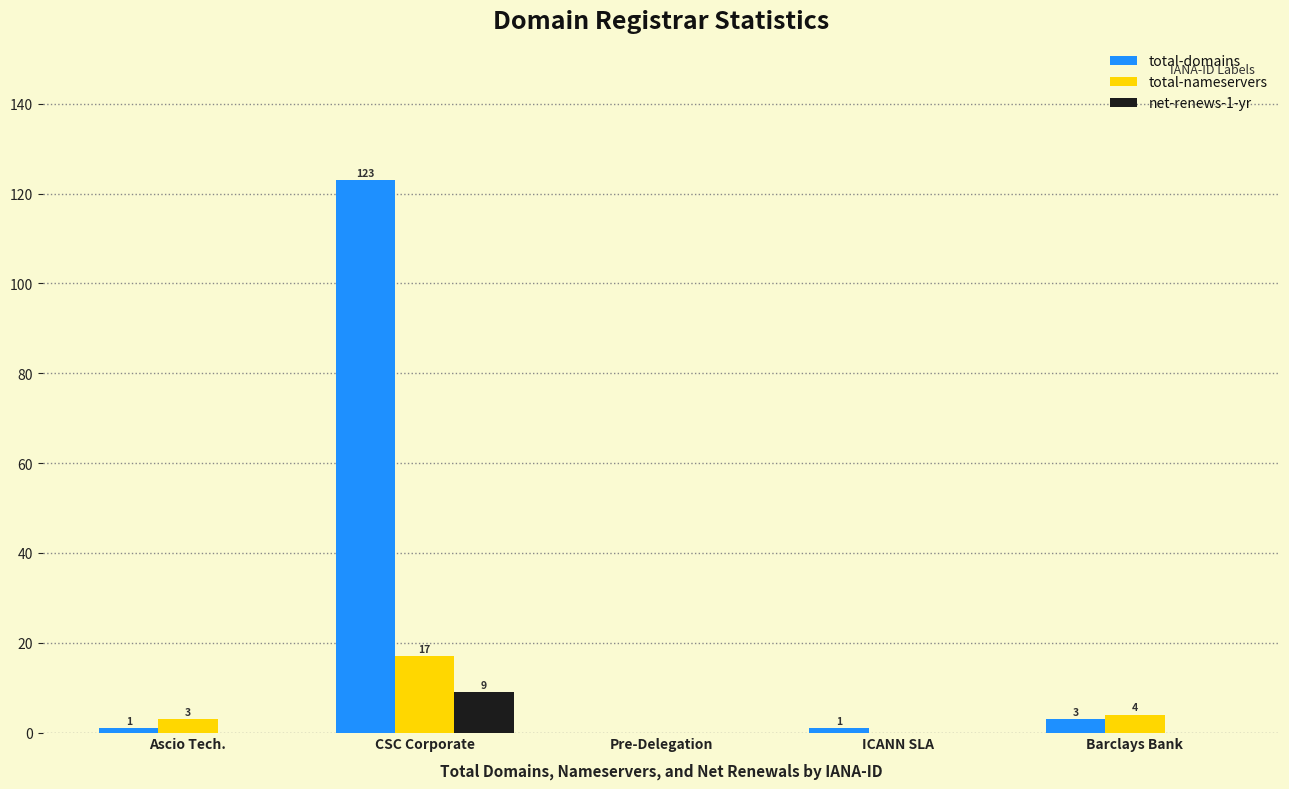

Reading left to right, list all the values displayed in this chart.

total-domains: Ascio Tech.=1	CSC Corporate=123	Pre-Delegation=0	ICANN SLA=1	Barclays Bank=3
total-nameservers: Ascio Tech.=3	CSC Corporate=17	Pre-Delegation=0	ICANN SLA=0	Barclays Bank=4
net-renews-1-yr: Ascio Tech.=0	CSC Corporate=9	Pre-Delegation=0	ICANN SLA=0	Barclays Bank=0